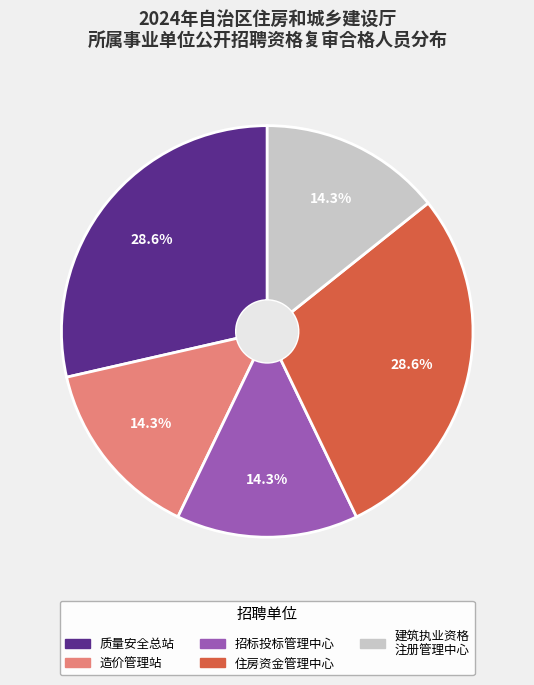

Is there a majority slice in this chart?

No